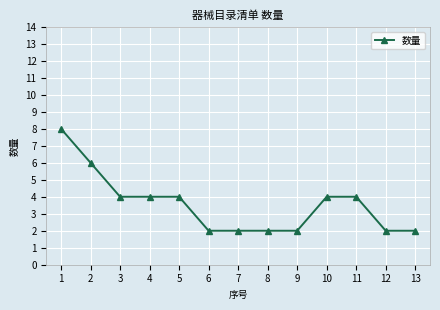

The chart shows a value of 3 at 8. True or false?

False